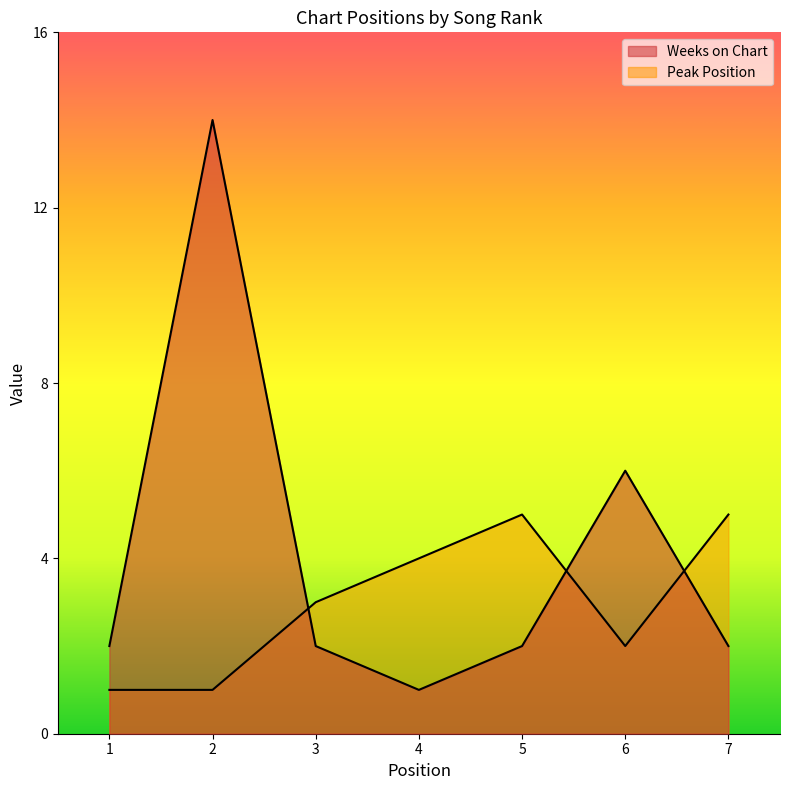

What is the difference between the maximum and minimum values in the Peak Position series?

4